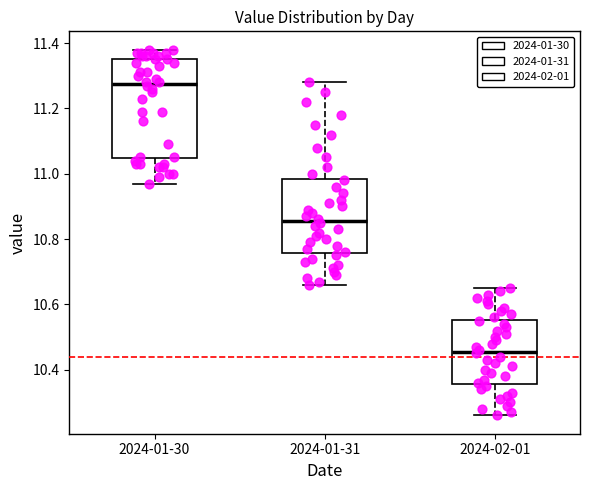

Which box's median line is the lowest?

2024-02-01